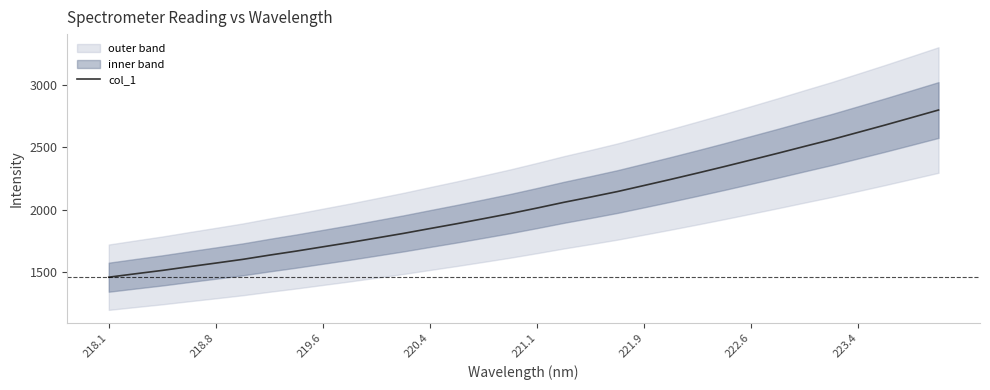

The col_1 series shows 1701.3 at 219.6. True or false?

True